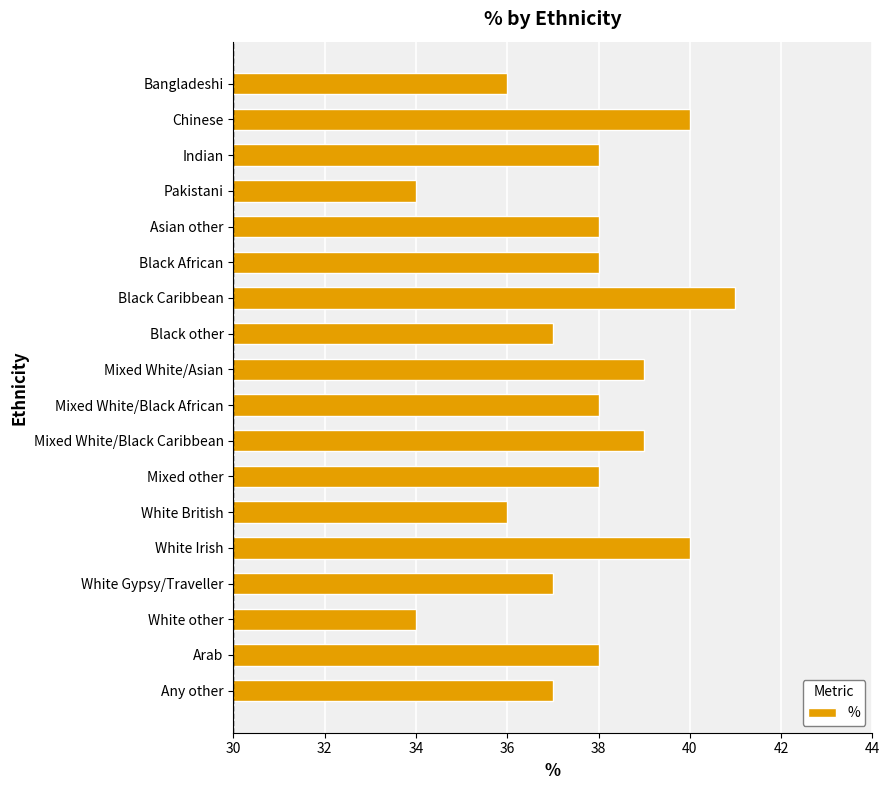

What is the difference between the maximum and minimum values?

7